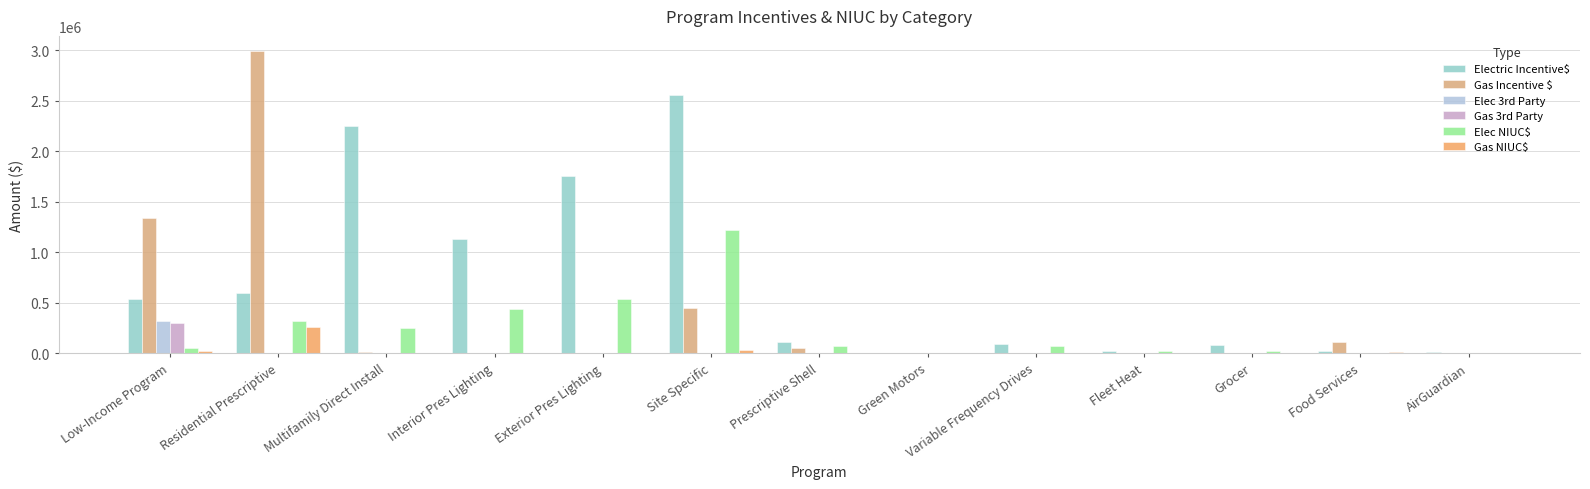

At which label does Gas Incentive $ reach its peak?

Residential Prescriptive